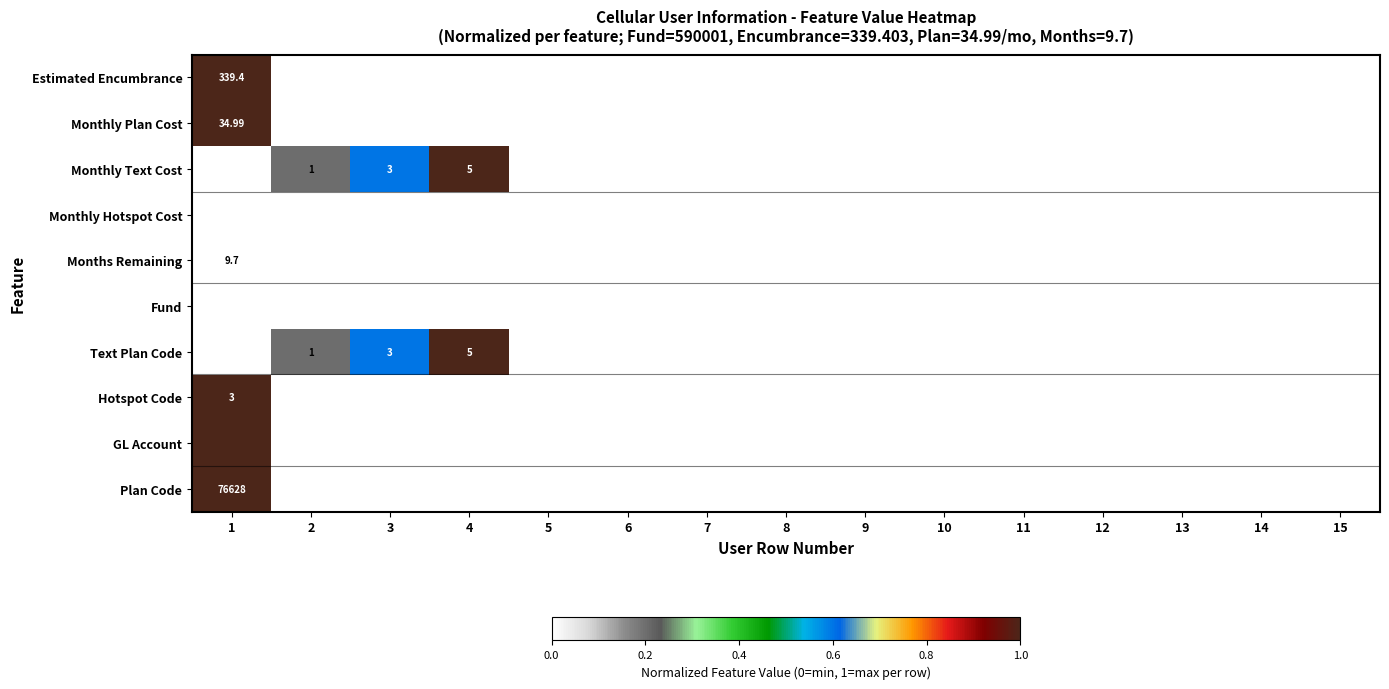

How many data points does each series have?

15